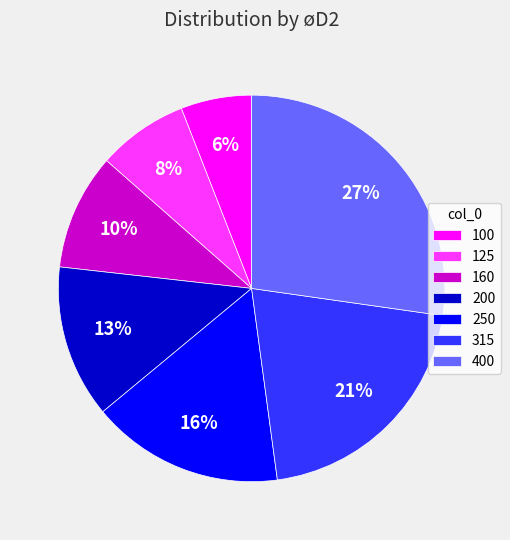

Does 100 account for over 50% of the chart?

No